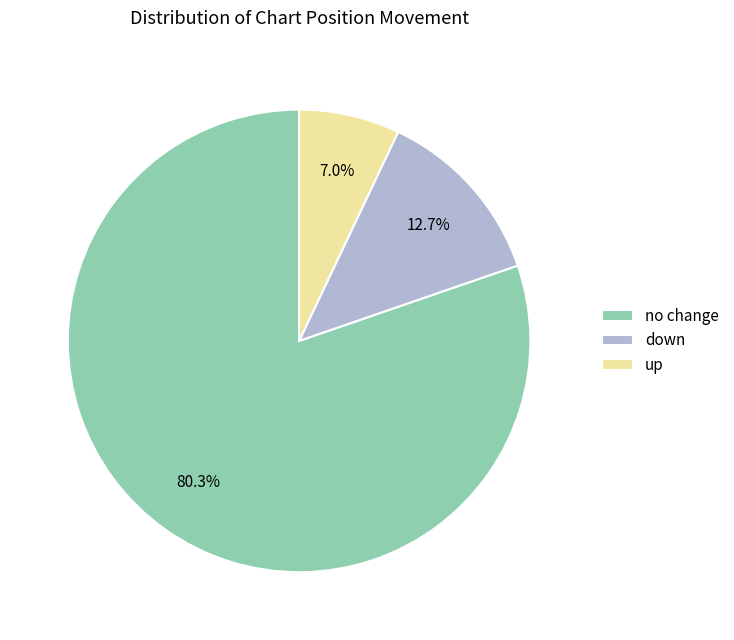

Is there a majority slice in this chart?

Yes